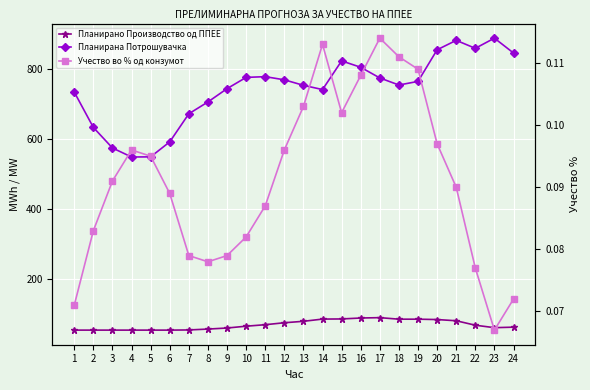

What is the average value of the Учество во % од конзумот series?

0.1